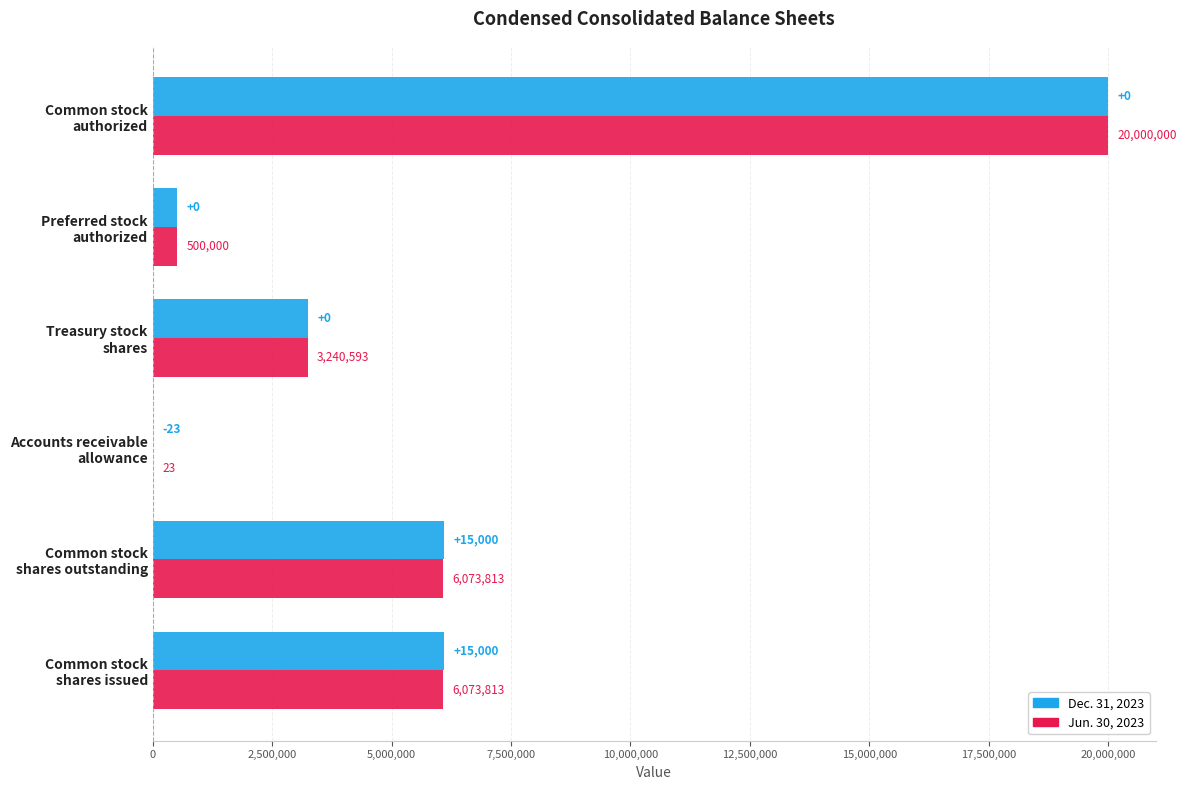

What is the highest value of the Jun. 30, 2023 series?

20000000